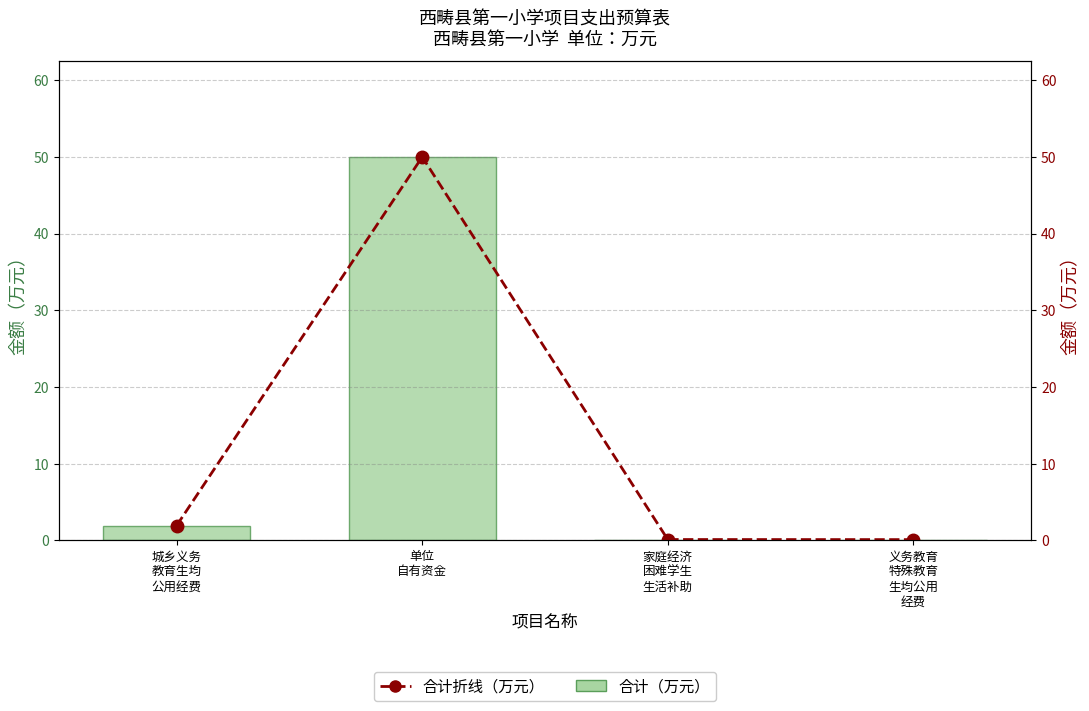

Reading right to left, transcribe all the data shown in this chart.

合计（万元）: 义务教育
特殊教育
生均公用
经费=0.1	家庭经济
困难学生
生活补助=0.1	单位
自有资金=50.0	城乡义务
教育生均
公用经费=1.9
合计（万元）折线: 义务教育
特殊教育
生均公用
经费=0.1	家庭经济
困难学生
生活补助=0.1	单位
自有资金=50.0	城乡义务
教育生均
公用经费=1.9